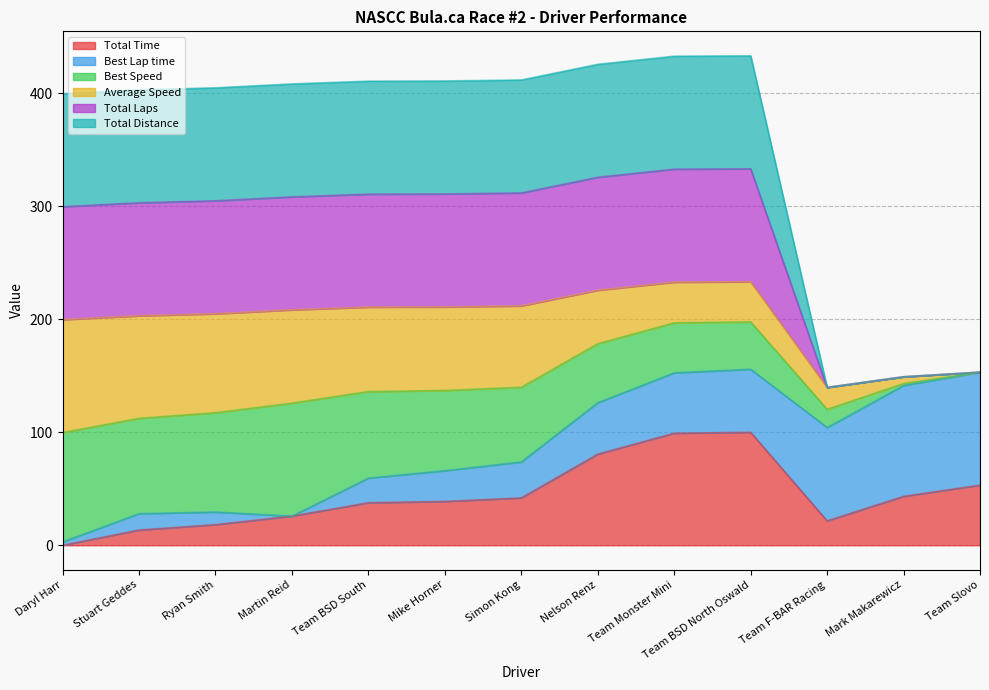

Where does the Total Time series first go above 38?

Mike Horner